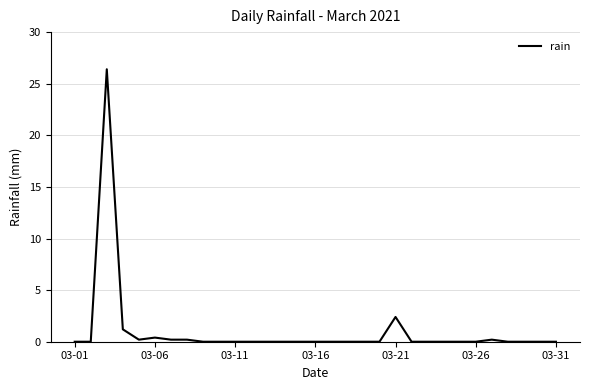

True or false: the data has more than 1 interior local peaks.

True